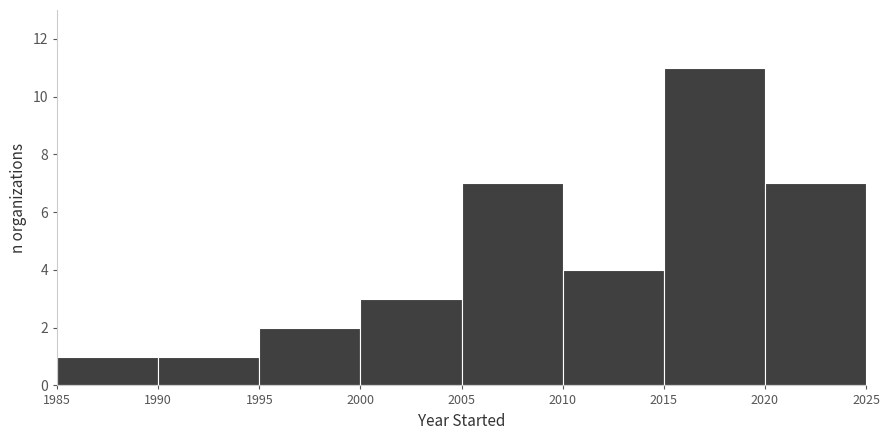

Reading left to right, transcribe this chart: for each bar, give the range it covers on the x-axis and its height. The values are not printed on the chart, so give them approximately, as read against the axis.

1985 to 1990: 1
1990 to 1995: 1
1995 to 2000: 2
2000 to 2005: 3
2005 to 2010: 7
2010 to 2015: 4
2015 to 2020: 11
2020 to 2025: 7